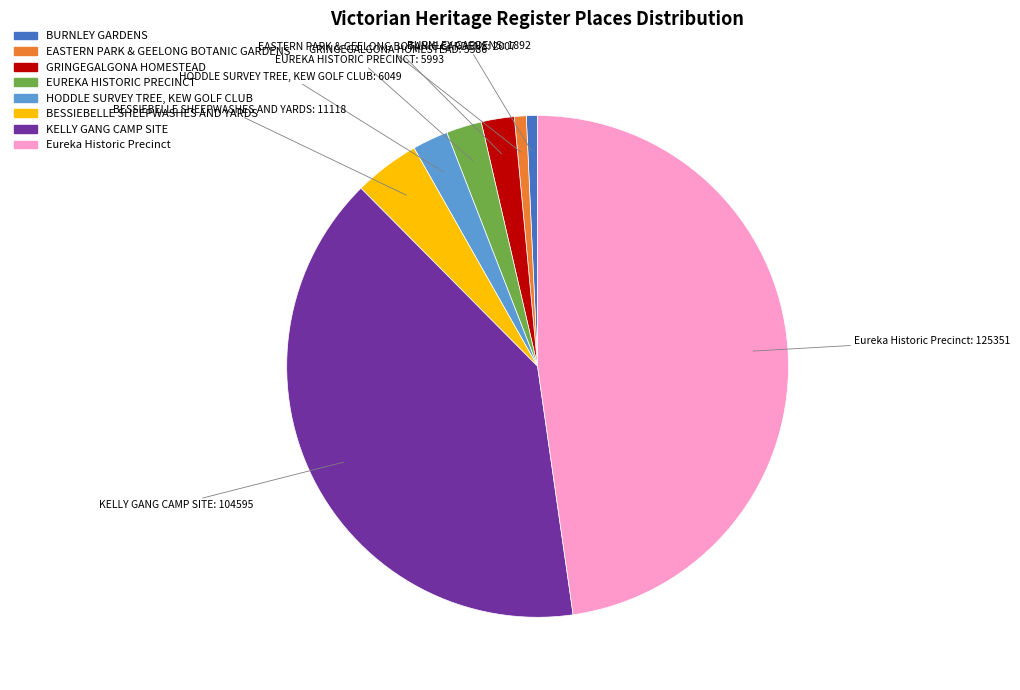

Do KELLY GANG CAMP SITE and BURNLEY GARDENS together represent more than half of the pie?

No